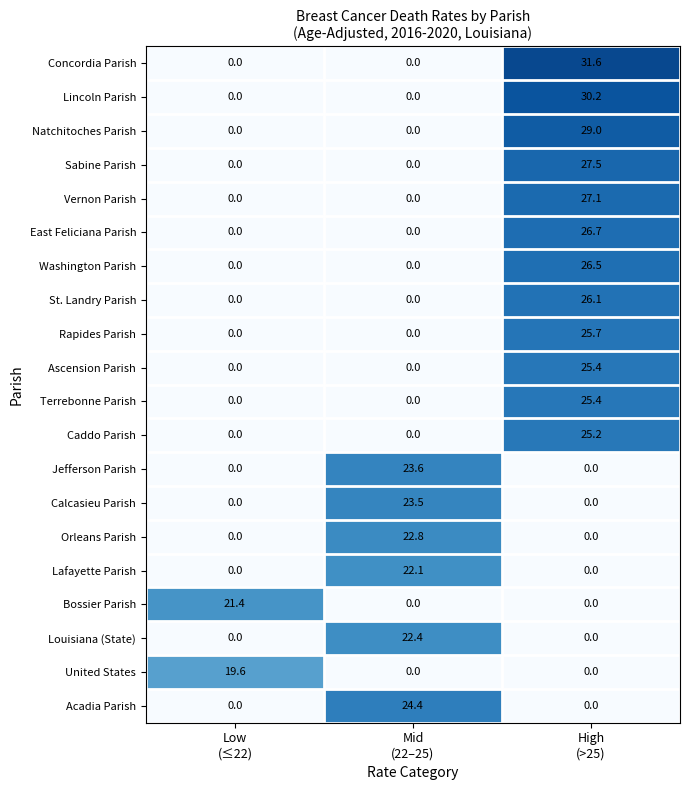

What is the sum of all Louisiana (State) values?

22.4